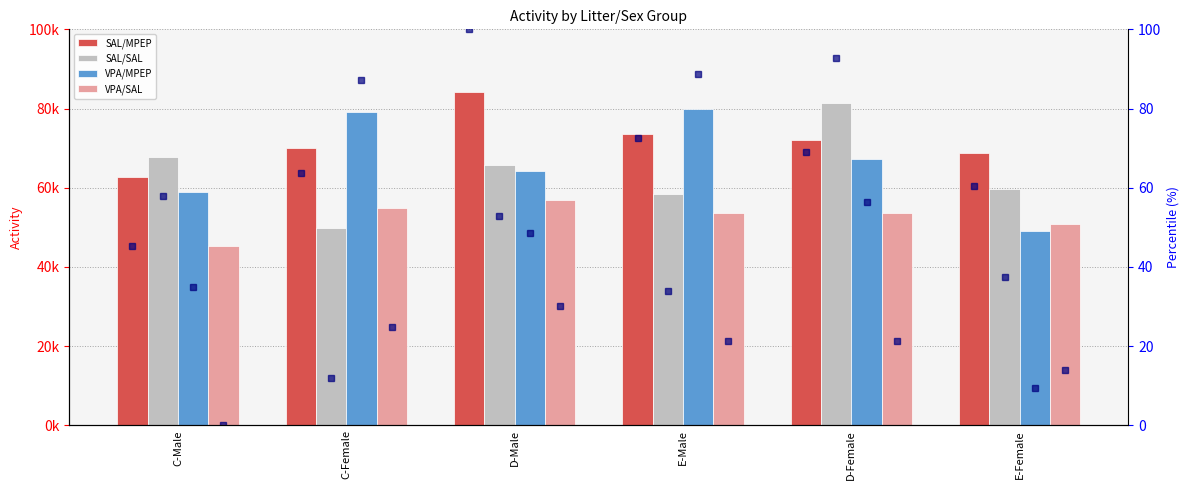

How many values in the SAL/SAL series are below 52?

3